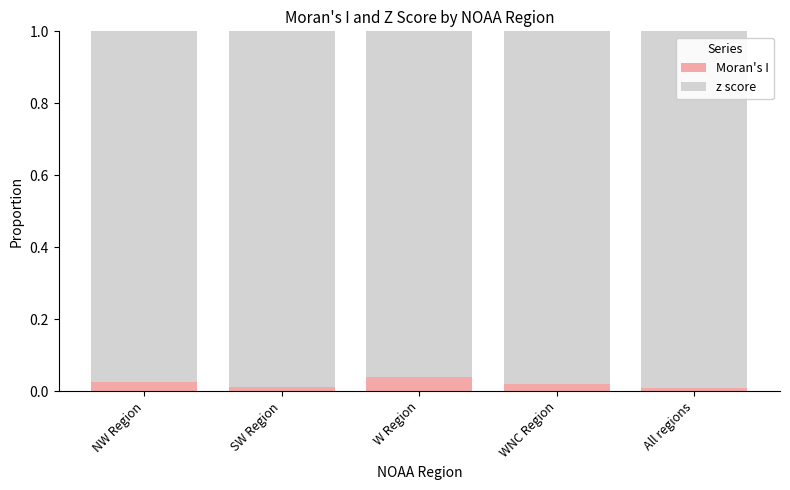

The Moran's I series shows 0.0 at All regions. True or false?

True